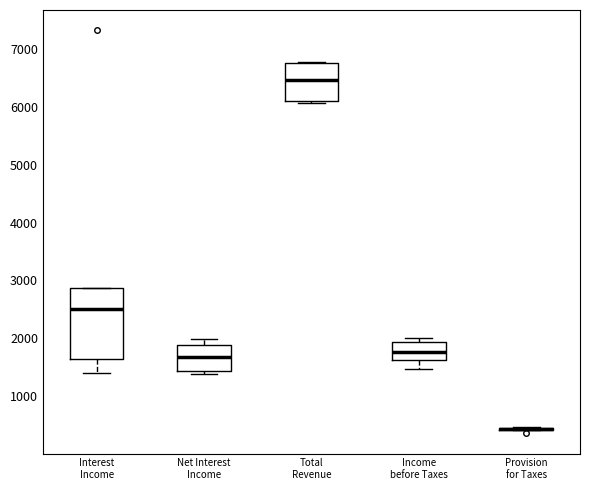

Comparing the boxes themselves (not the whiskers), which one is the tallest?

Interest Income